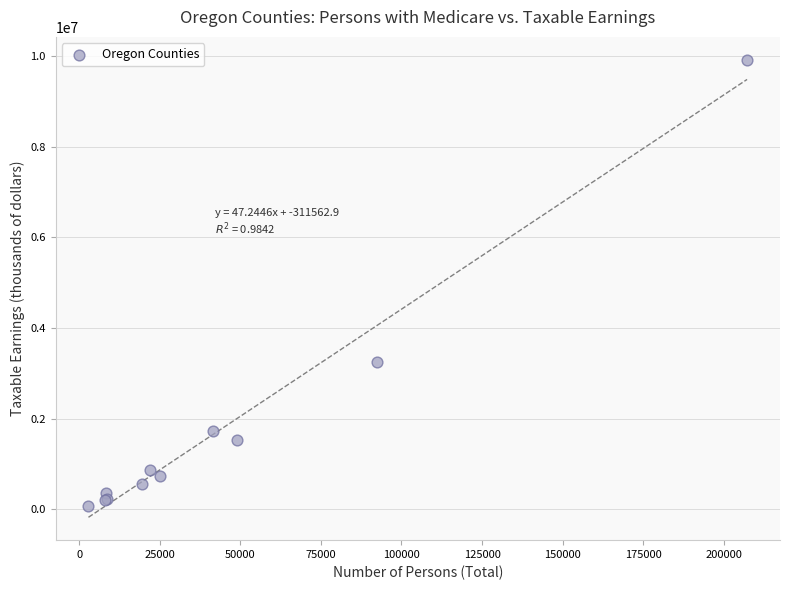

What Y value in the scatter plot is closest to 4992629?

3245406